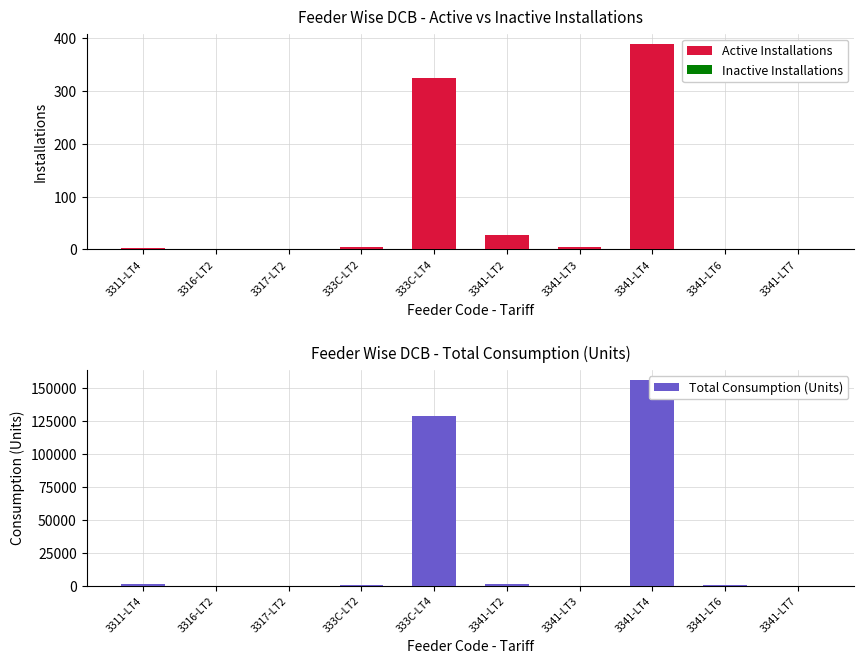

Rank the categories by Inactive Installations value from highest to lowest.

3341-LT4, 3311-LT4, 3316-LT2, 3317-LT2, 333C-LT2, 333C-LT4, 3341-LT2, 3341-LT3, 3341-LT6, 3341-LT7